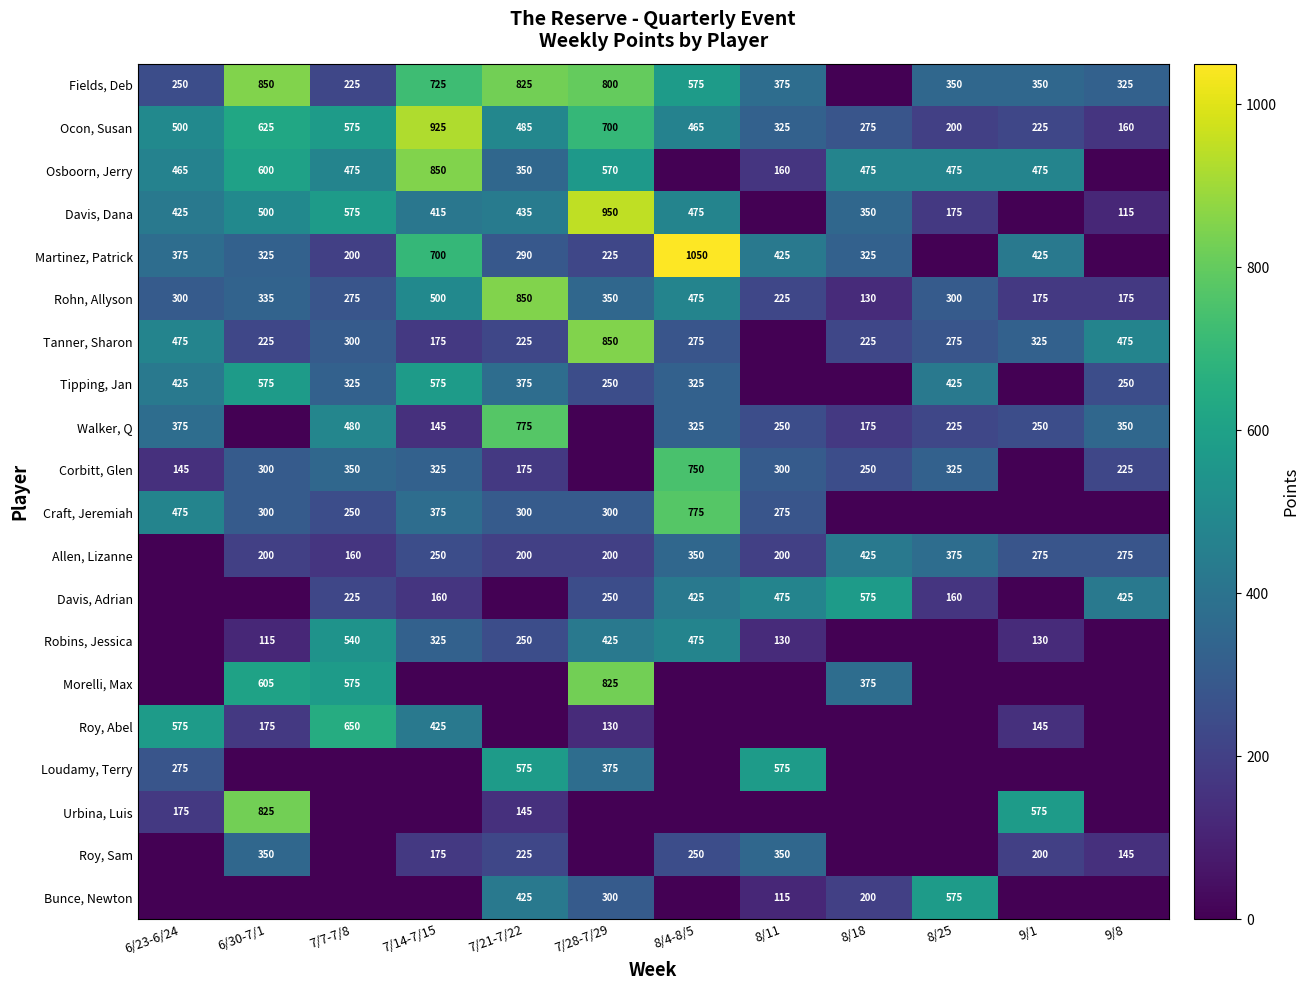

What is the maximum value shown in the chart?

1050